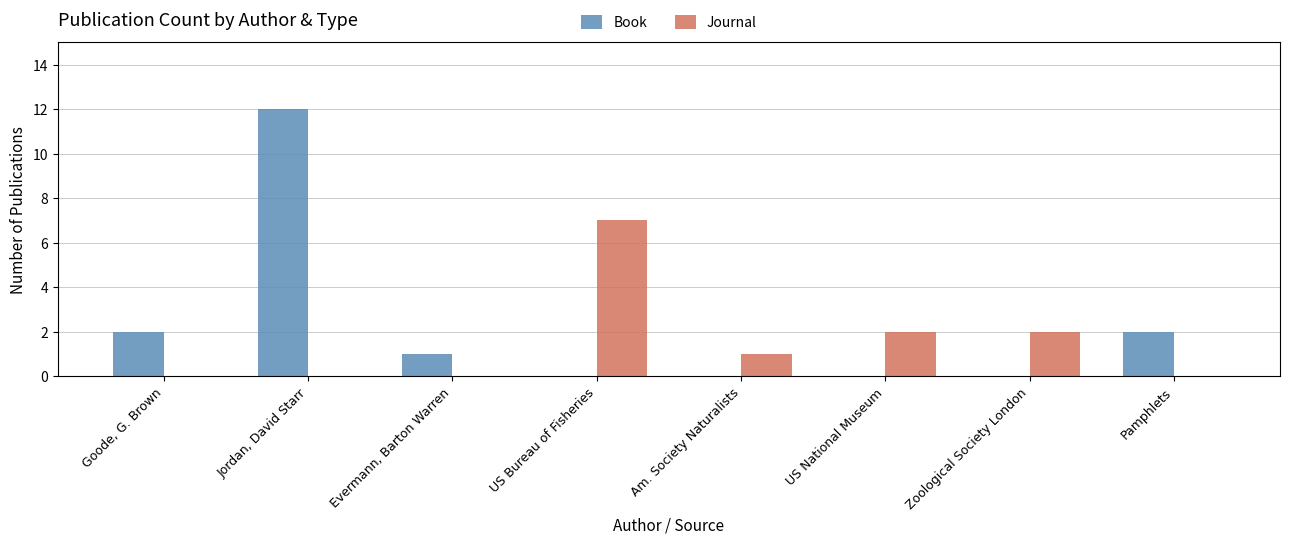

True or false: Book has a value of 12 at Jordan, David Starr.

True